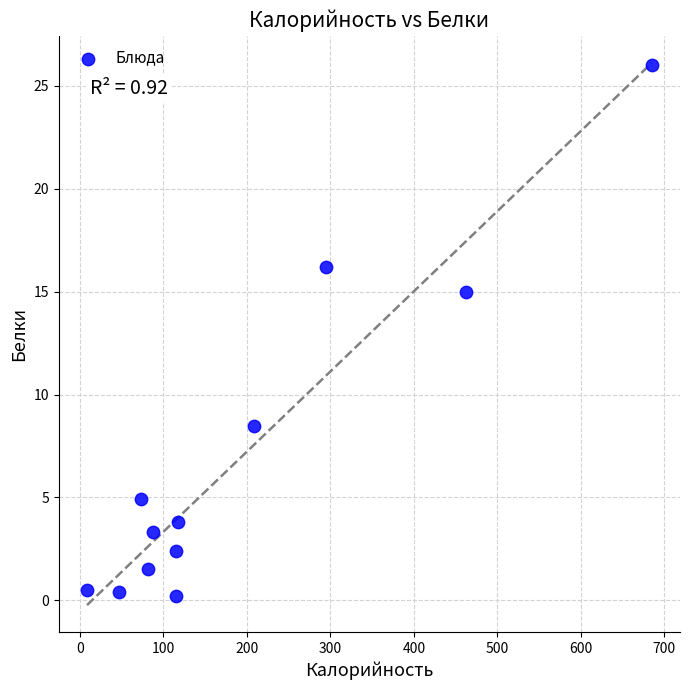

What Y value in the scatter plot is closest to 13?

15.0